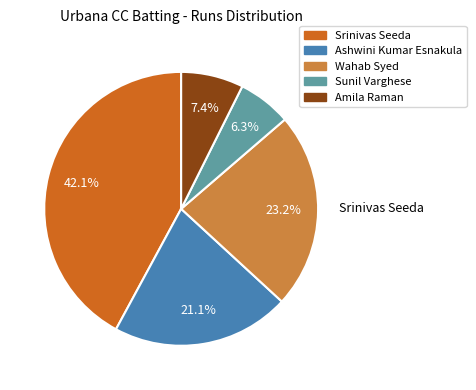

To the nearest percent, what percentage of the pie is Sunil Varghese?

6%